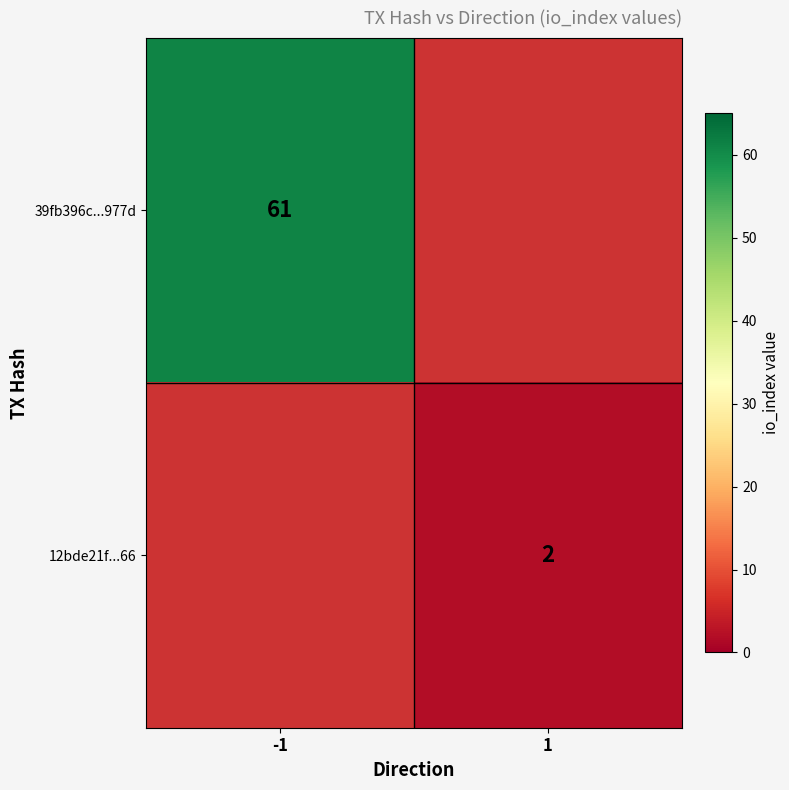

True or false: 12bde21f...66 has a value of 3 at 1.

False